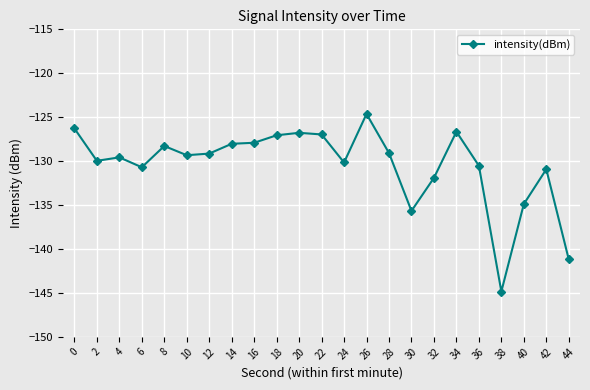

What is the difference between the values at 28 and 8?

0.8